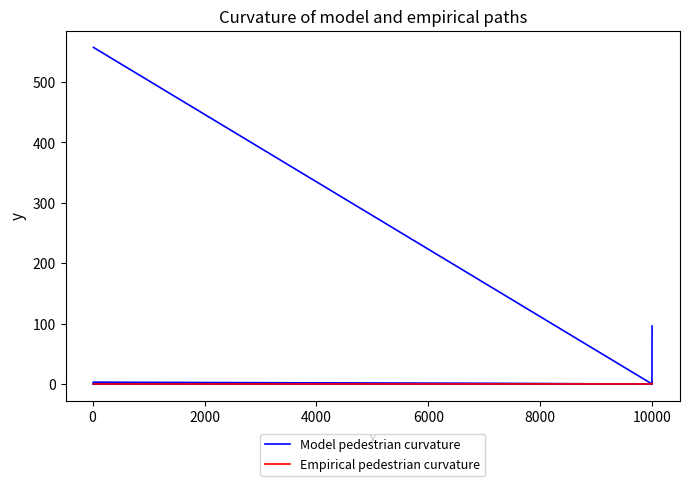

How many values in the Empirical pedestrian curvature series exceed 0?

1